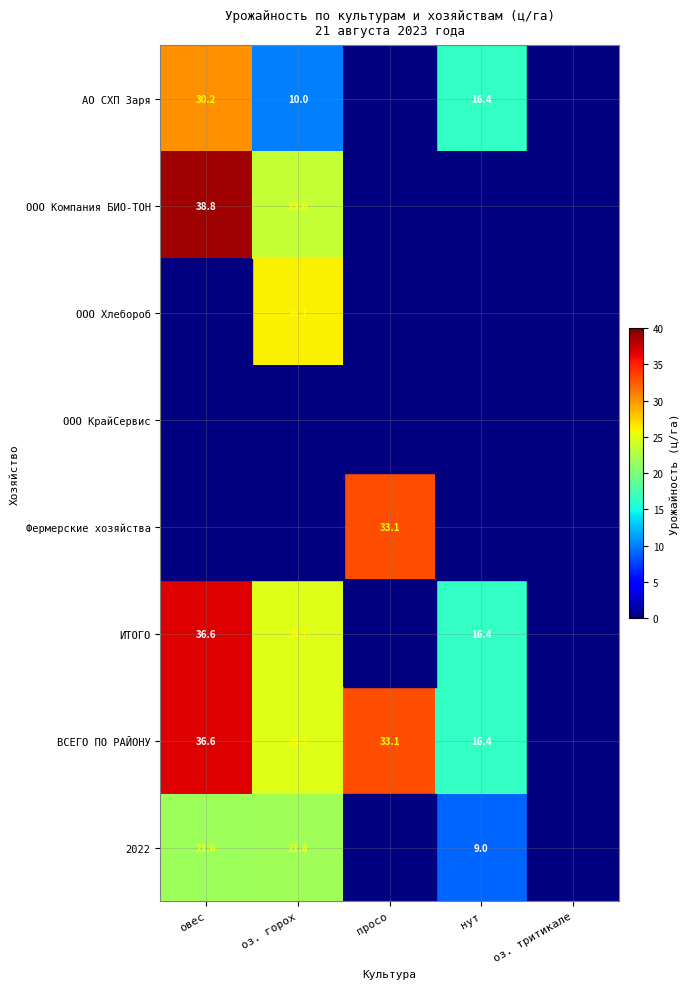

What is the difference between the ИТОГО values at нут and оз. горох?

8.3